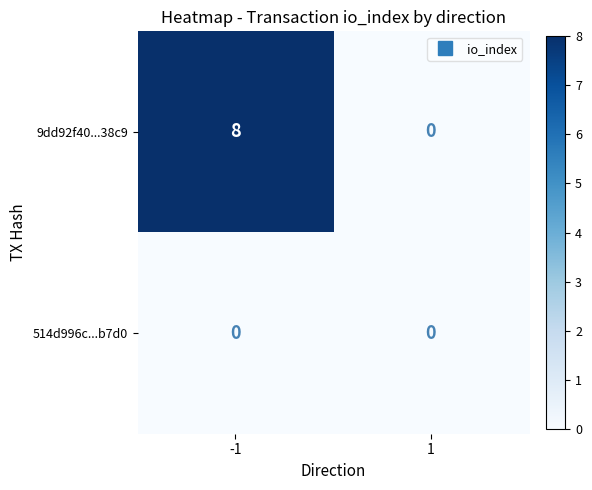

What is the greatest value displayed?

8